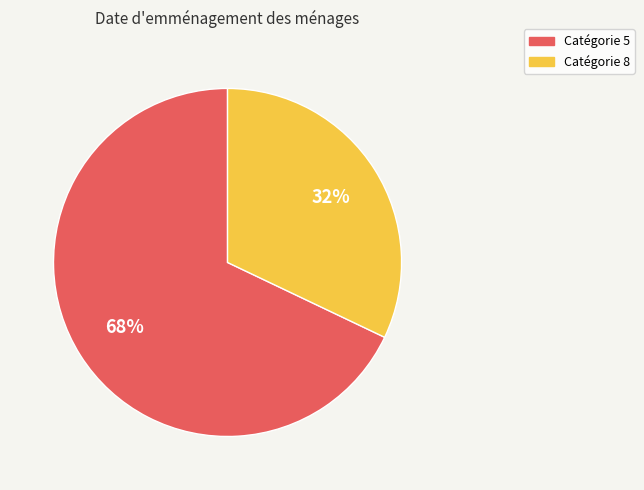

To the nearest percent, what is the difference between the largest and smallest slice percentages?

36%